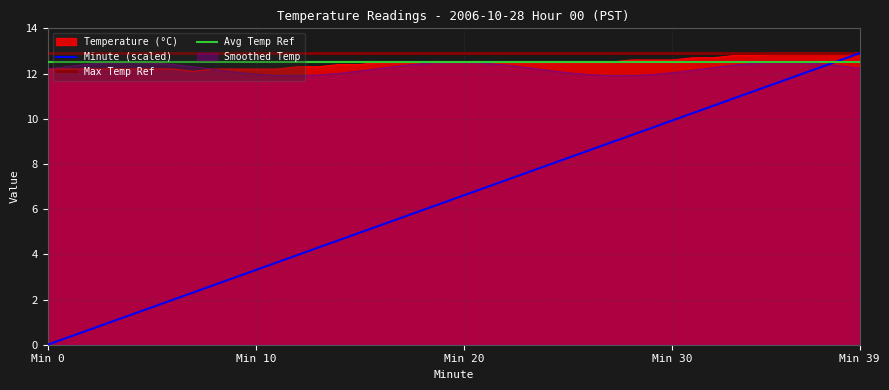

At how many categories does at least one series exceed 1?

40